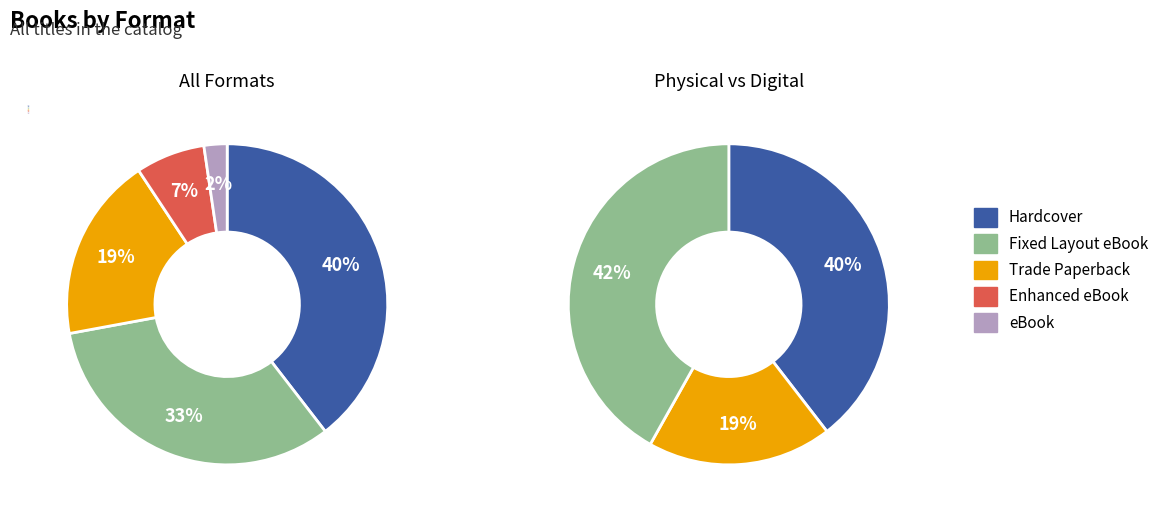

What is the largest slice in the pie chart?

Hardcover